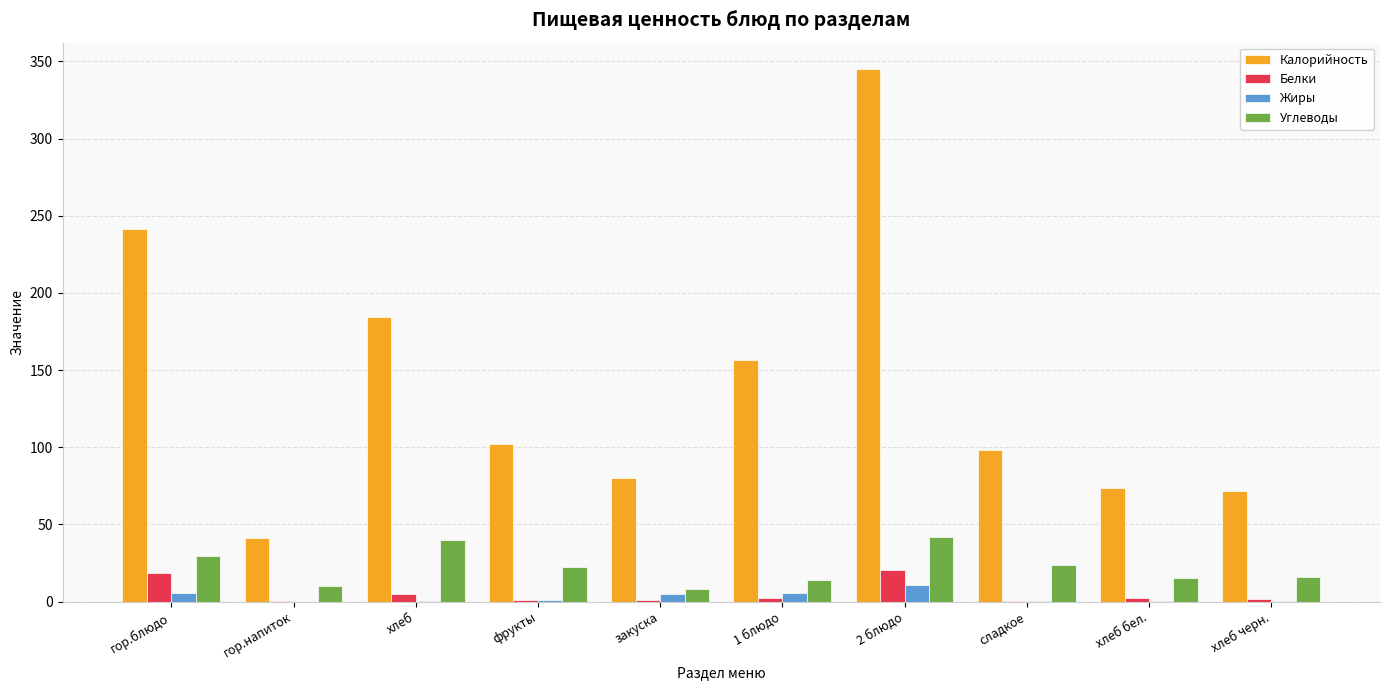

Which series changed the most between гор.напиток and фрукты?

Калорийность